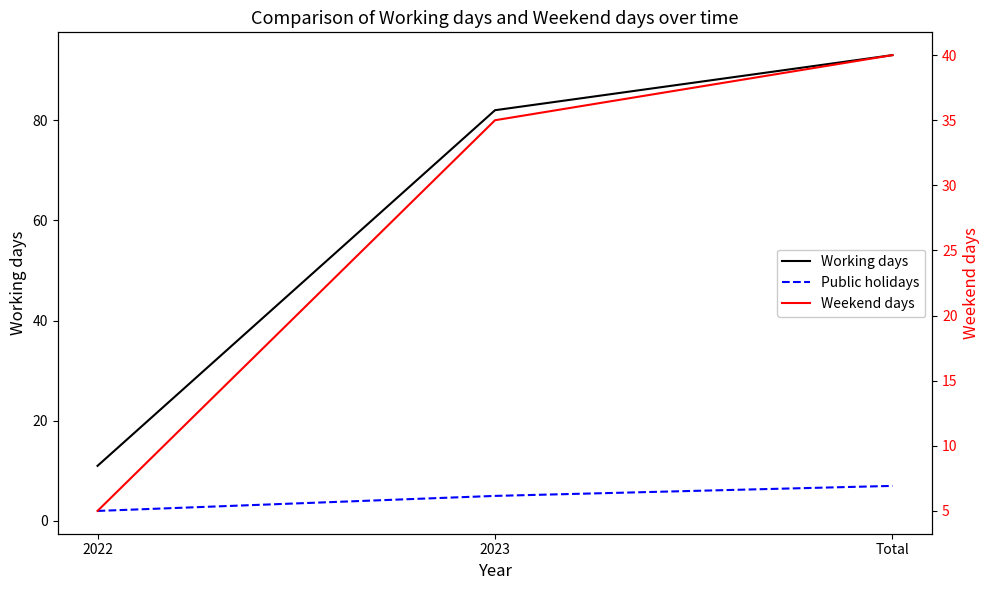

Between 2022 and 2023, which series saw the biggest shift?

Working days